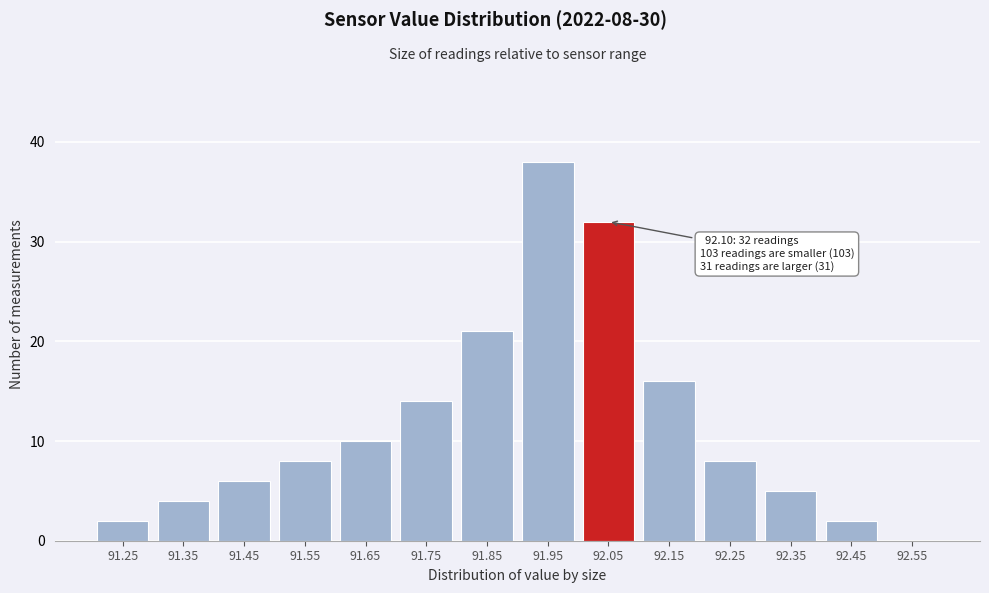

Reading left to right, what are all the values shown in this chart?

91.25=2	91.35=4	91.45=6	91.55=8	91.65=10	91.75=14	91.85=21	91.95=38	92.05=32	92.15=16	92.25=8	92.35=5	92.45=2	92.55=0